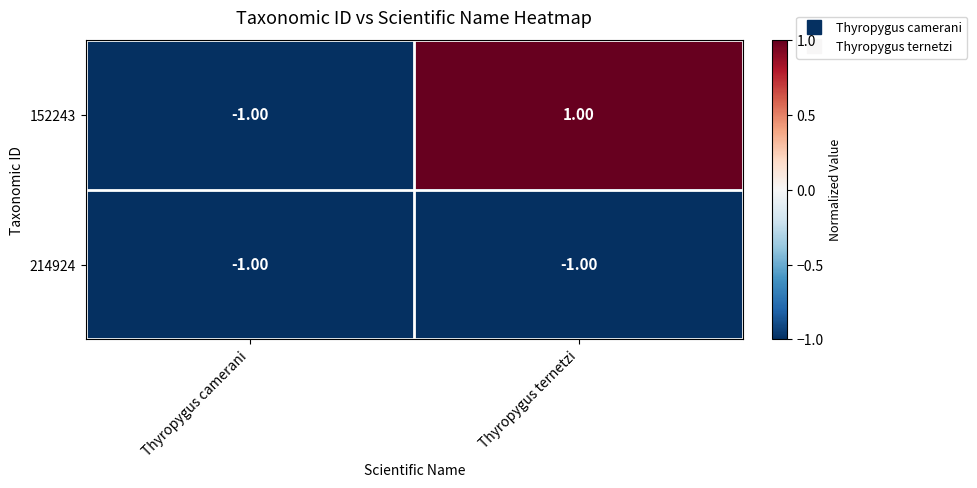

Which series has the largest total across all categories?

152243